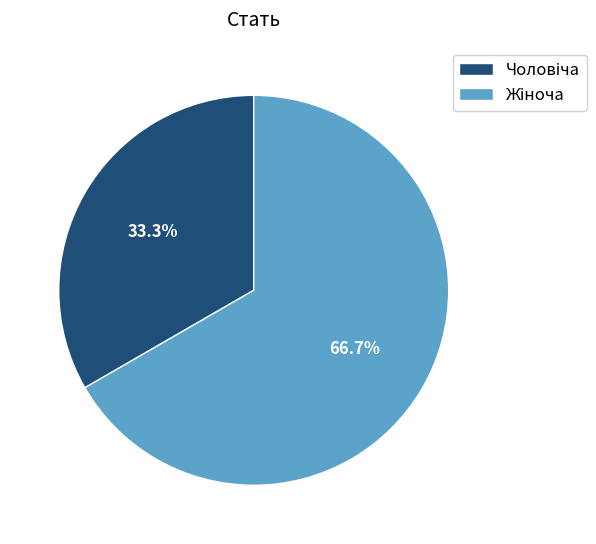

Does any single category account for the majority?

Yes